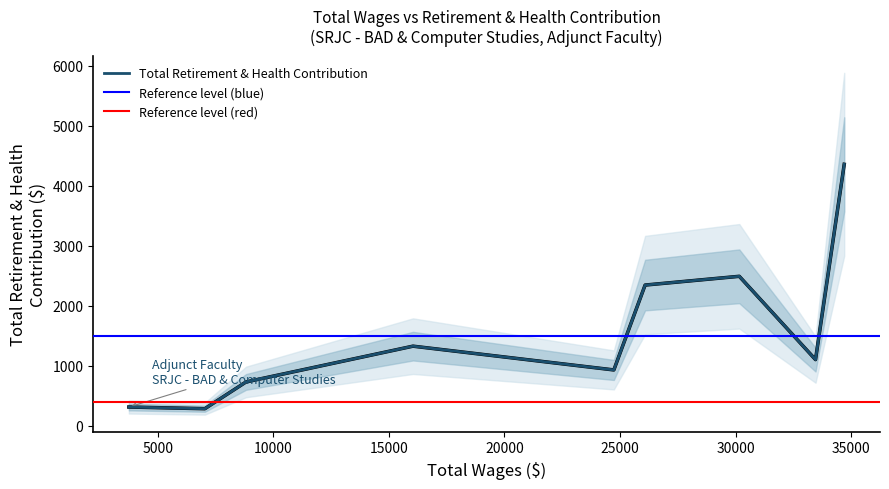

List the labels in order of value, smallest first.

8, 9, 7, 6, 4, 1, 5, 3, 2, 0